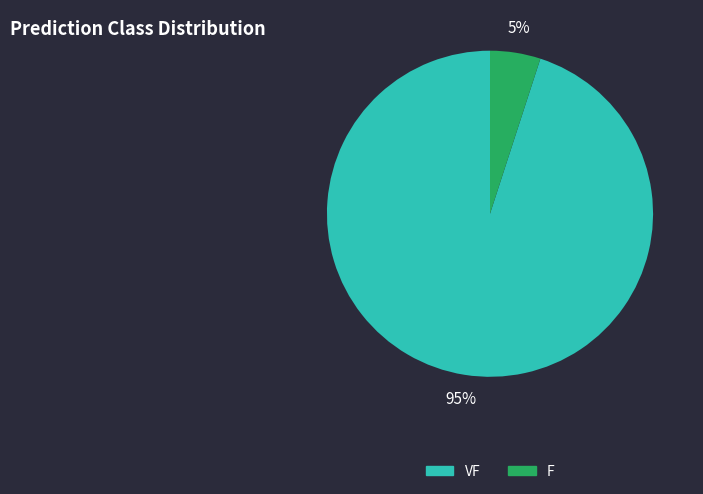

Is there a majority slice in this chart?

Yes